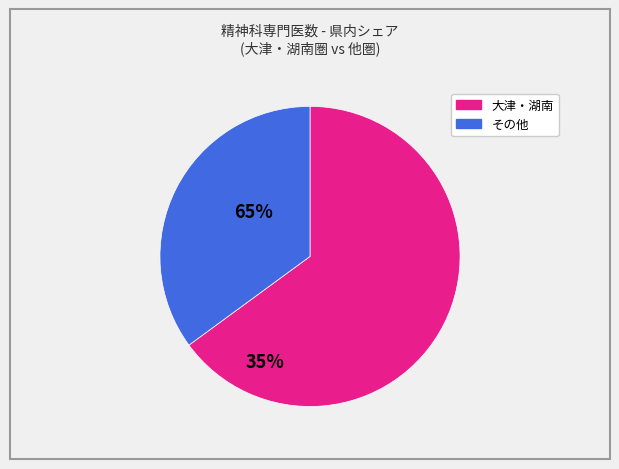

Is there a majority slice in this chart?

Yes